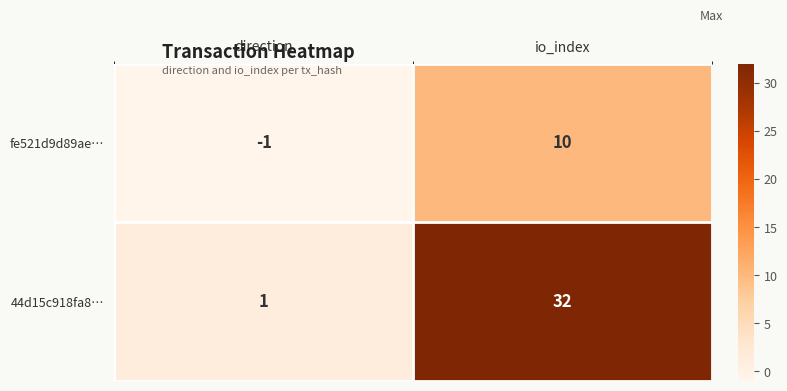

What is the difference between the maximum and minimum values in the fe521d9d89ae… series?

11